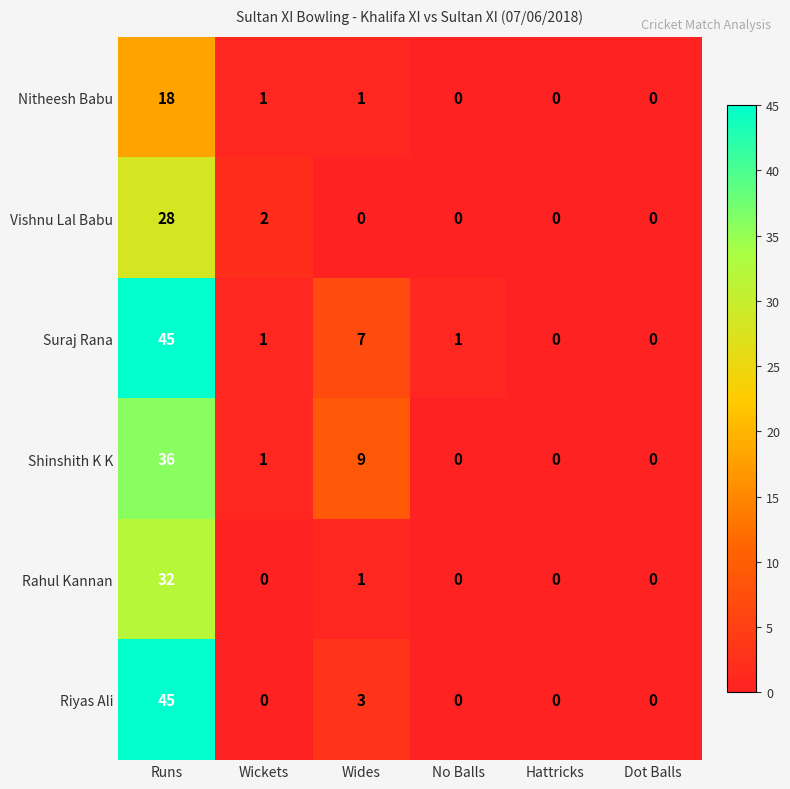

Where does the Shinshith K K series first go above 1?

Runs